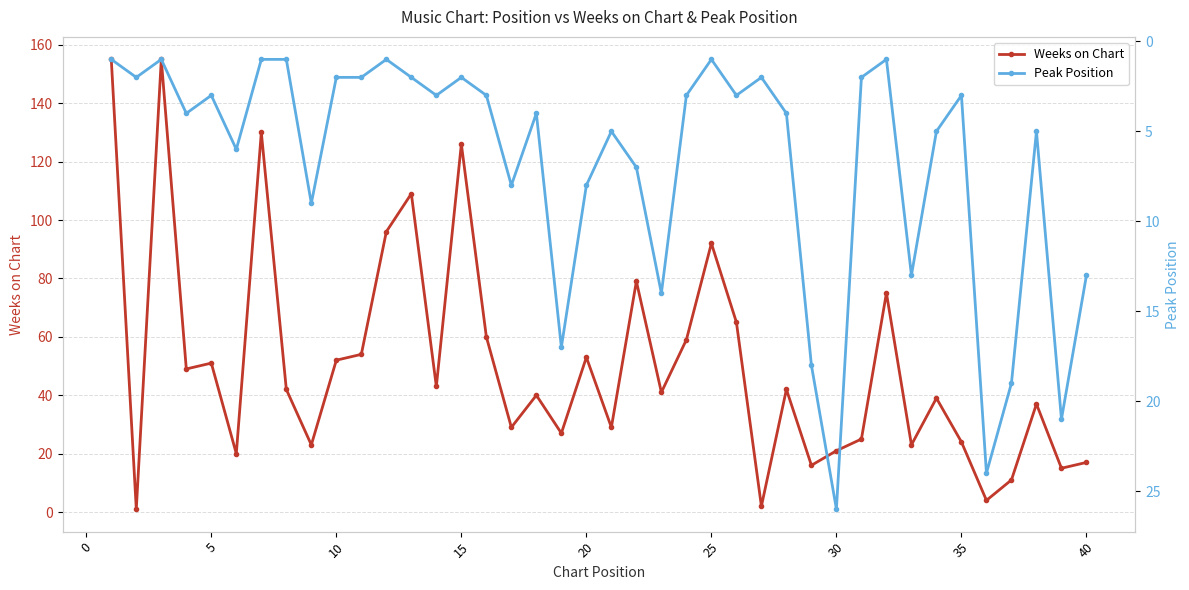

True or false: Weeks on Chart has a value of 24 at 40.

False